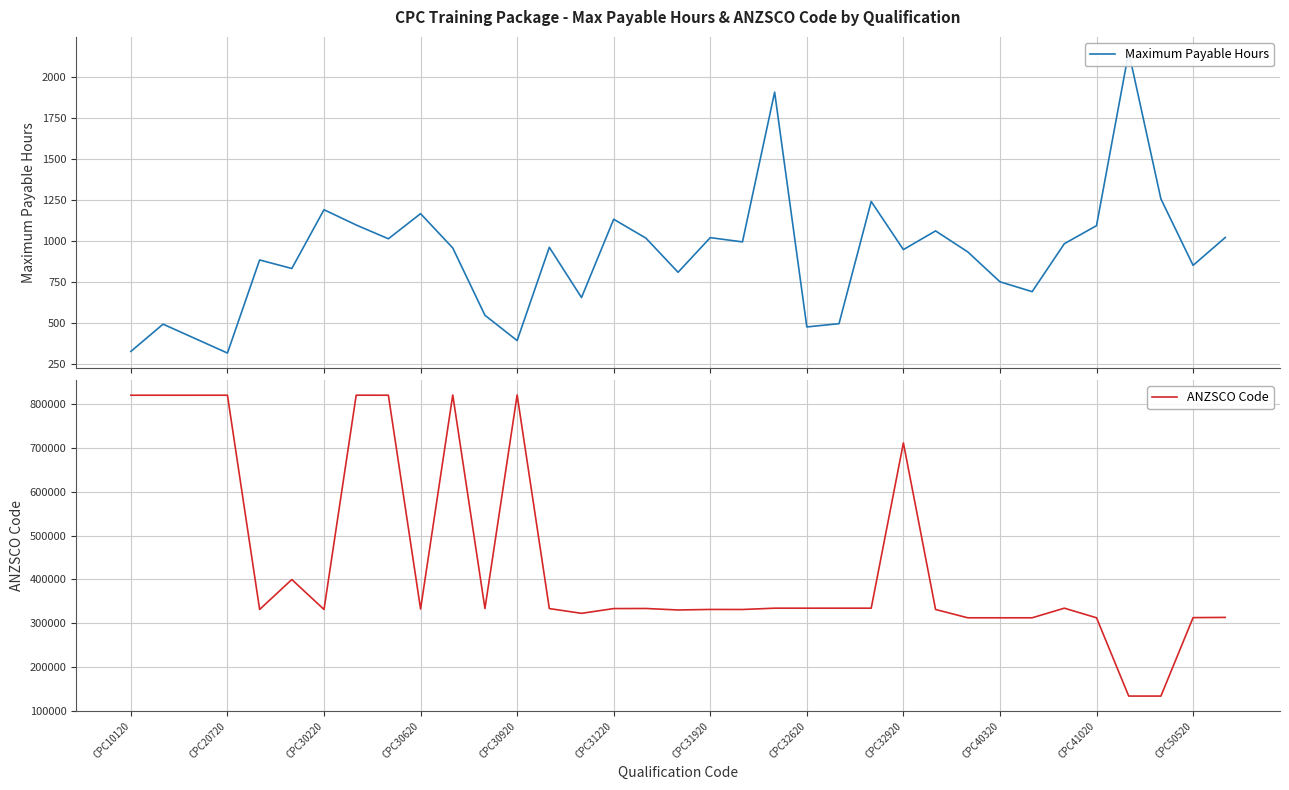

What is the value of the ANZSCO Code point at the 15th from the left?

322300